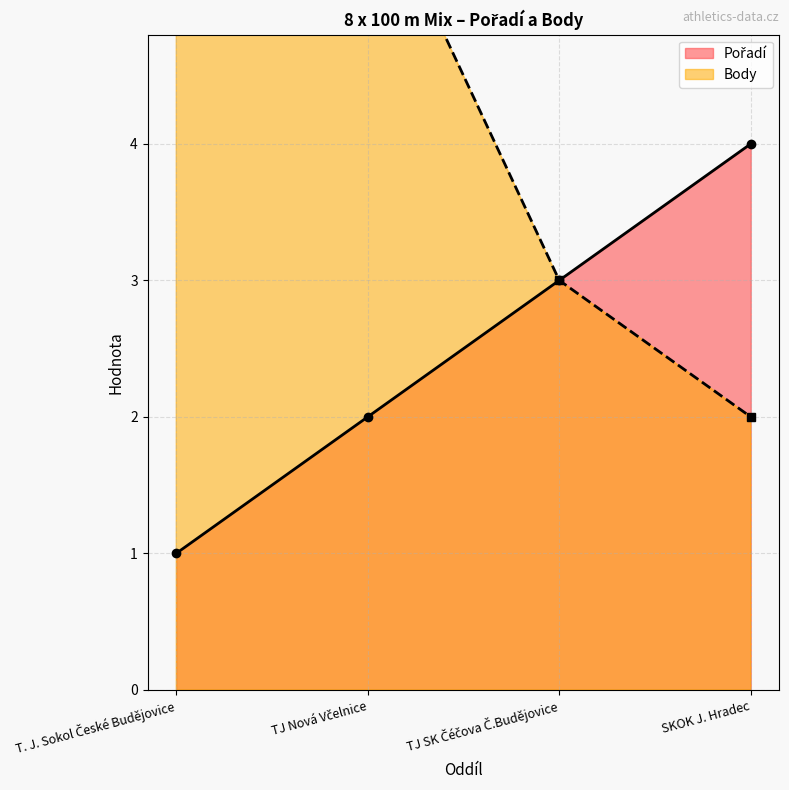

True or false: Pořadí and Body cross at least once.

False